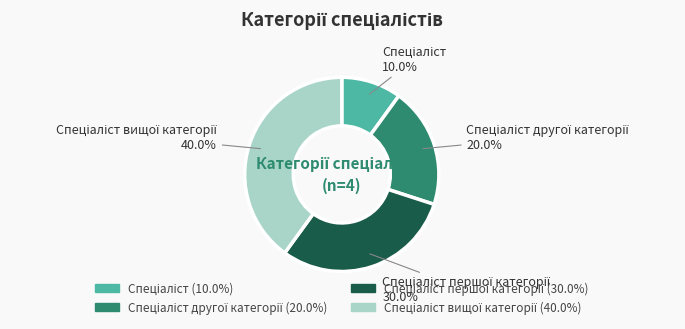

Is there any slice that represents more than half of the pie?

No